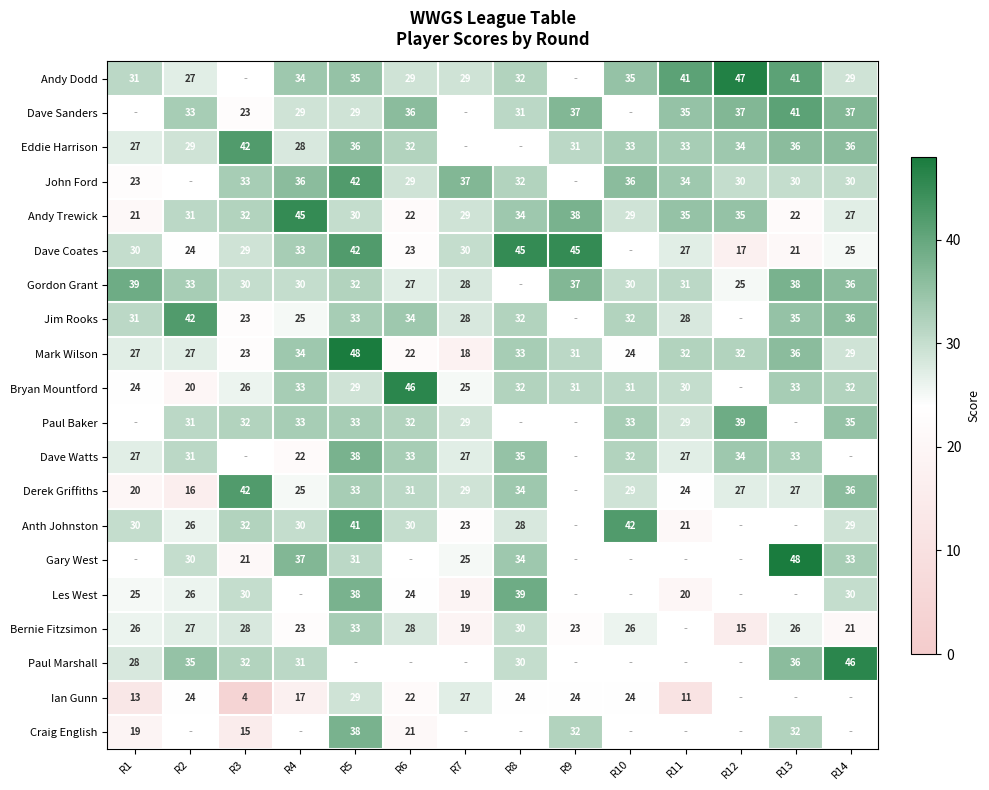

The Dave Coates series shows 24.8 at R12. True or false?

False